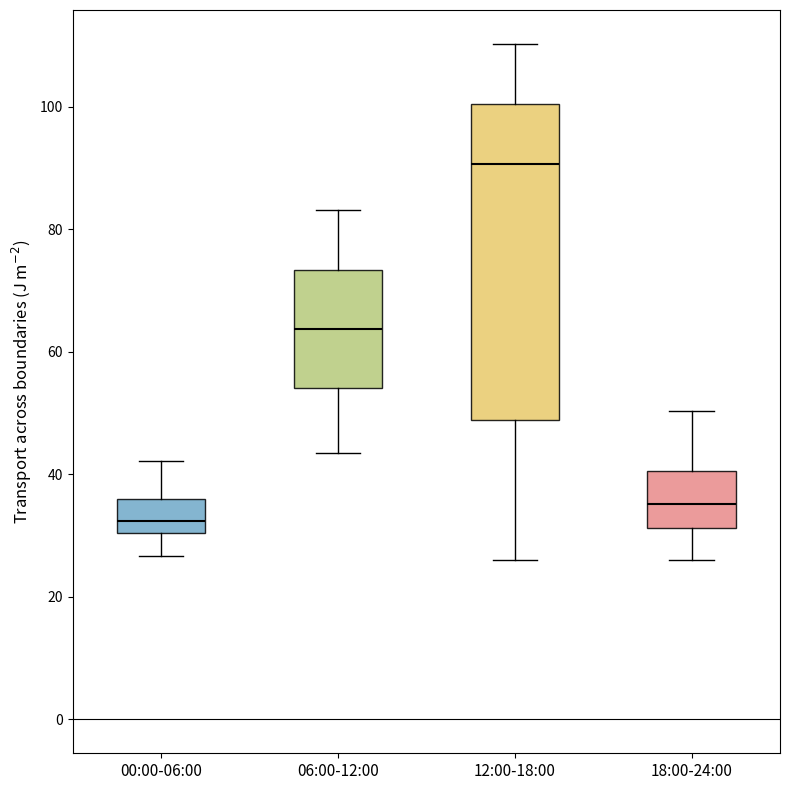

Which box is the tallest, from its lower edge to its upper edge?

12:00-18:00